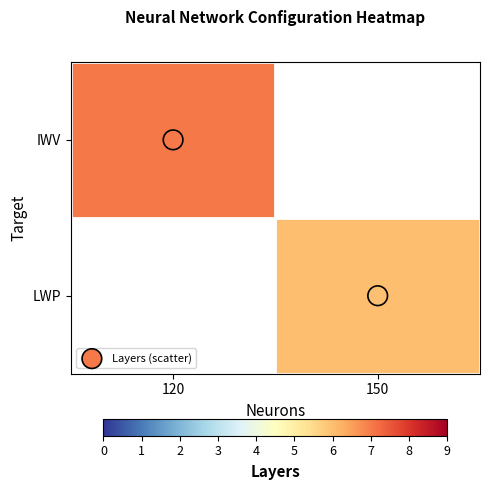

True or false: IWV has a value of 7.0 at 120.

True